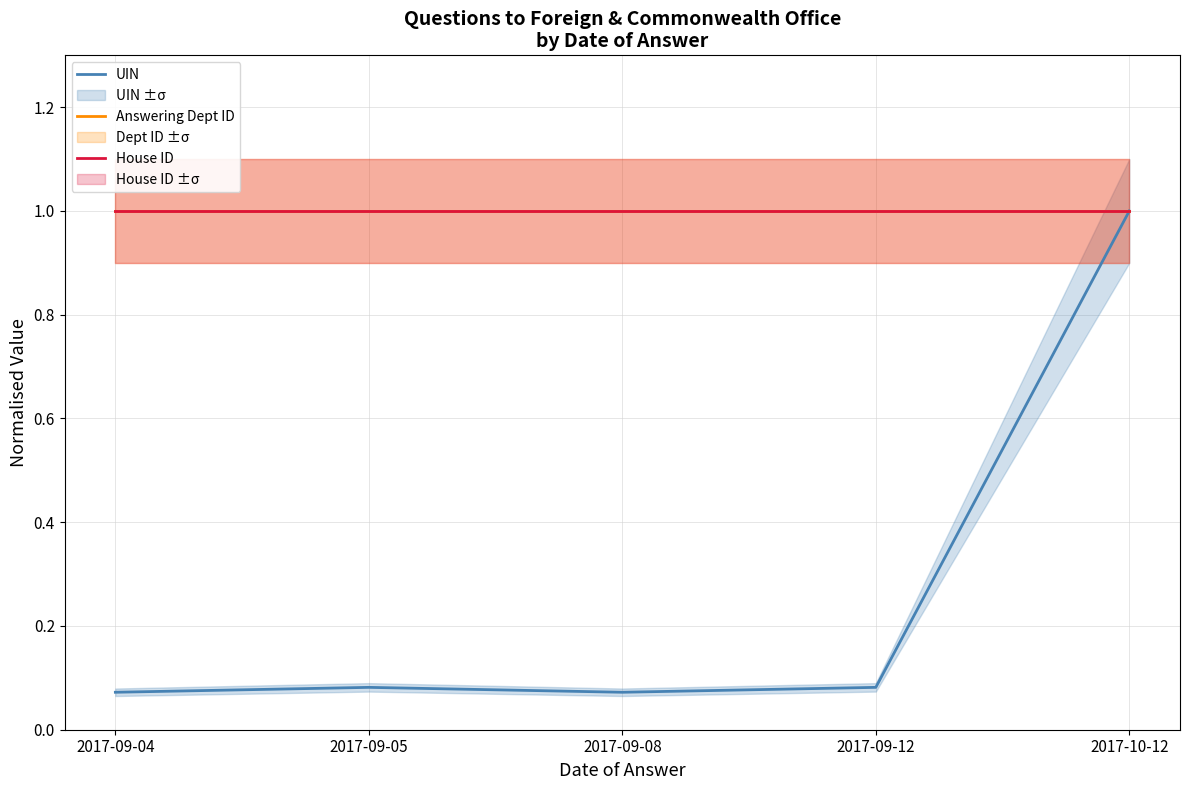

Is the value of Answering Dept ID at 2017-09-05 greater than the value of UIN at 2017-09-04?

Yes